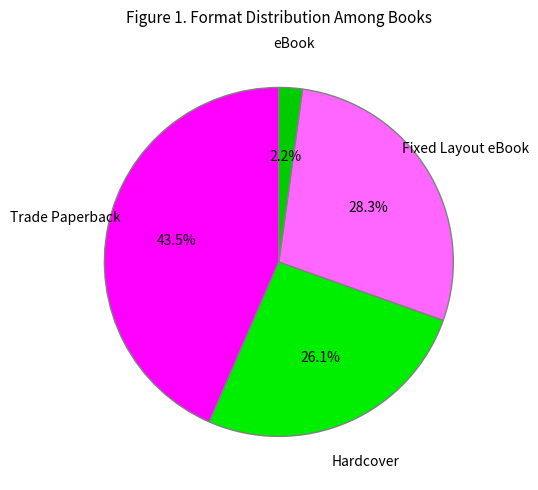

How many segments does this pie chart have?

4